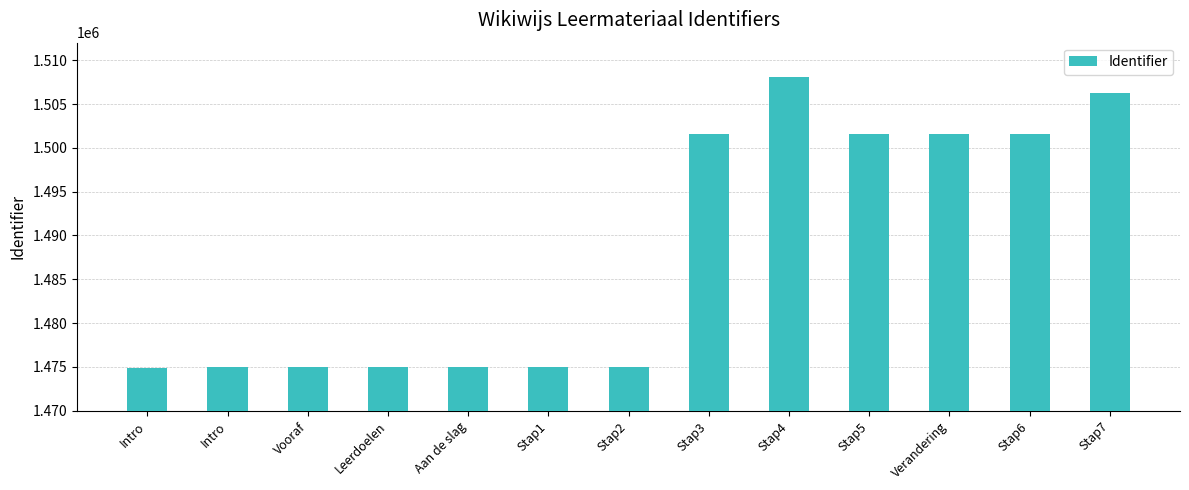

Rank the categories by value from highest to lowest.

Stap4, Stap7, Stap6, Verandering, Stap5, Stap3, Stap2, Stap1, Aan de slag, Leerdoelen, Vooraf, Intro, Intro